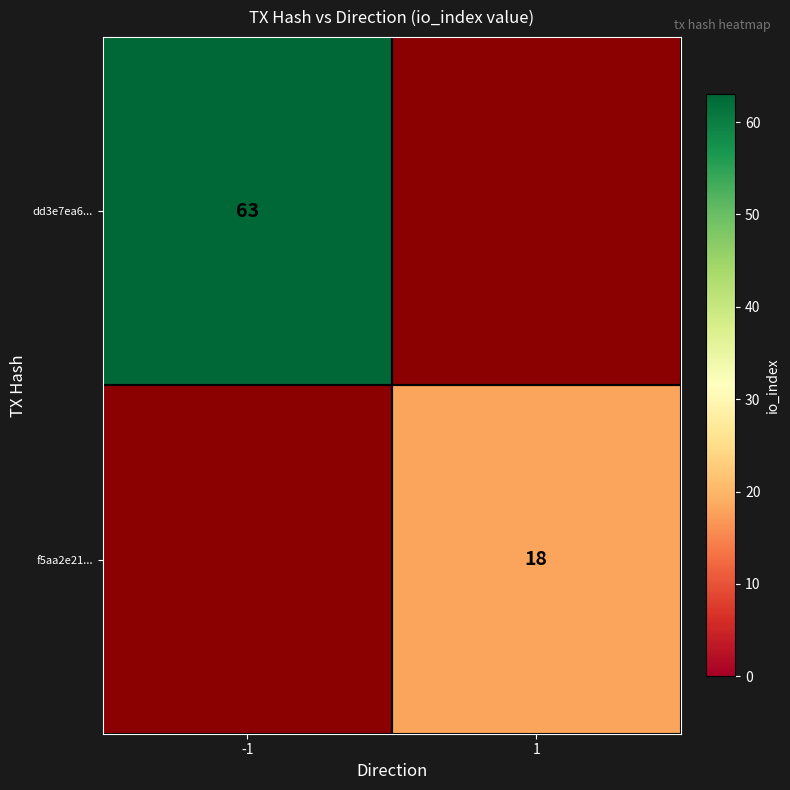

The f5aa2e21... series shows 5 at 1. True or false?

False